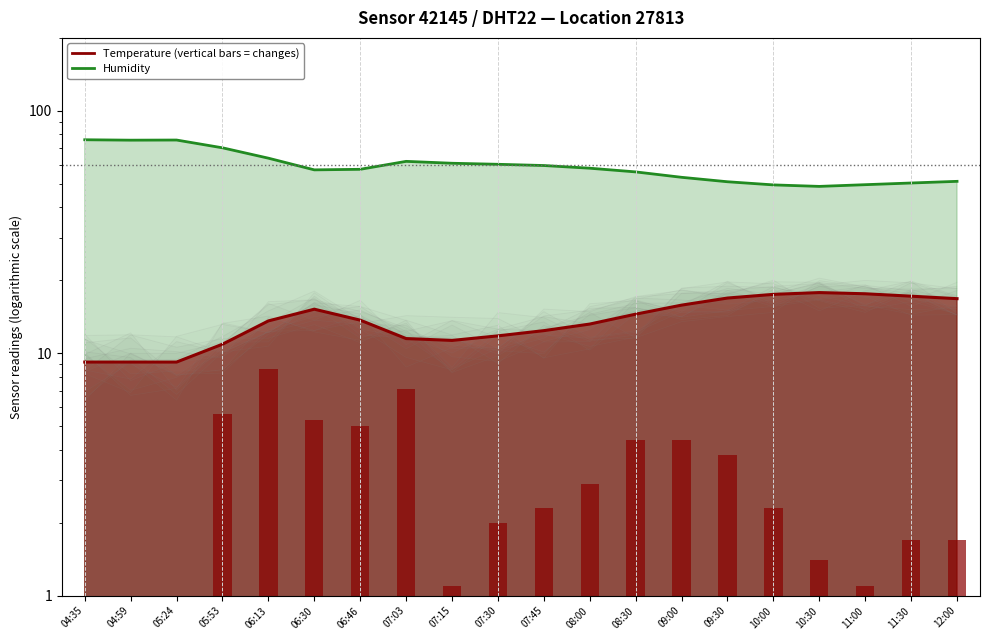

Where does the humidity line series first go above 58?

04:35